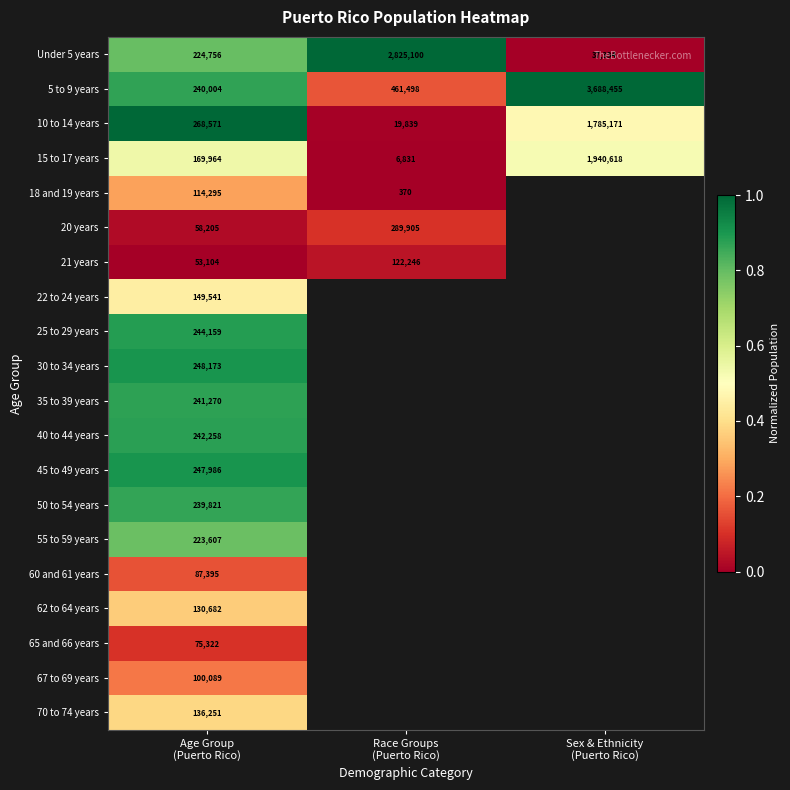

Which has a higher value, Sex & Ethnicity
(Puerto Rico) or Race Groups
(Puerto Rico)?

Race Groups
(Puerto Rico)